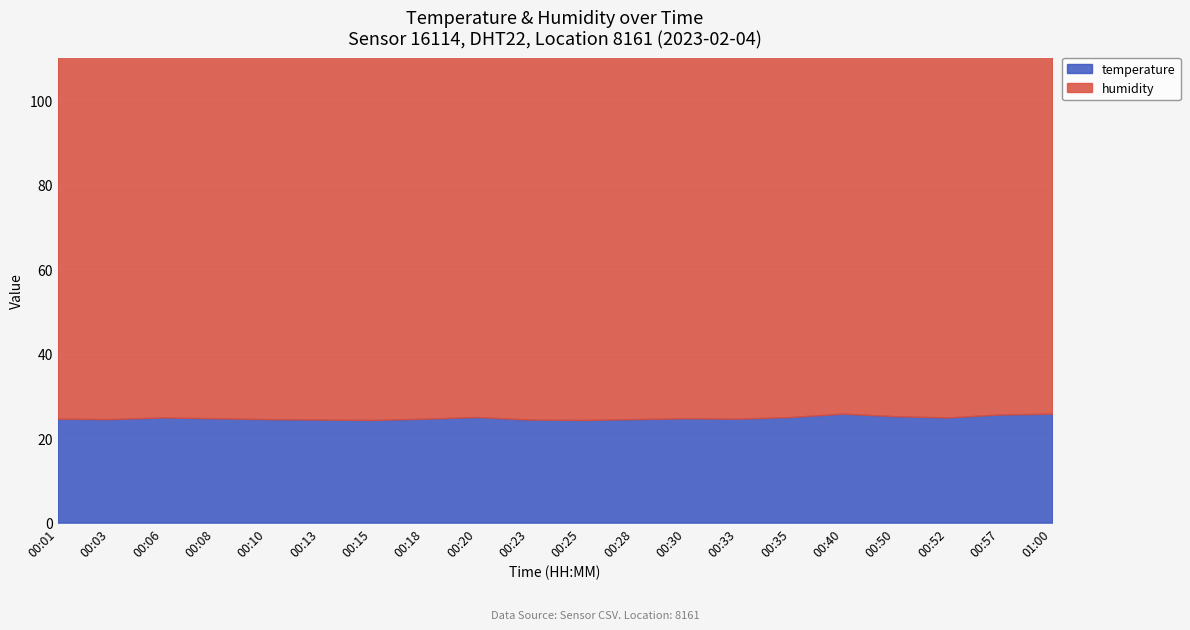

Between 00:20 and 00:50, which series saw the biggest shift?

humidity